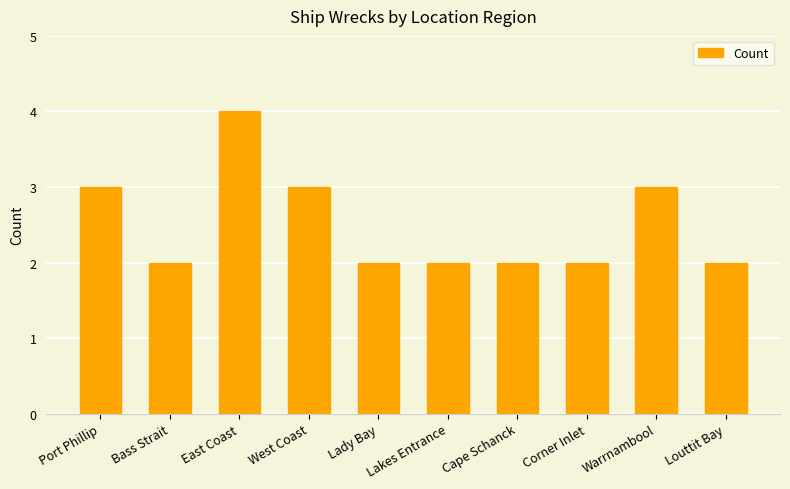

What is the approximate value at East Coast?

4